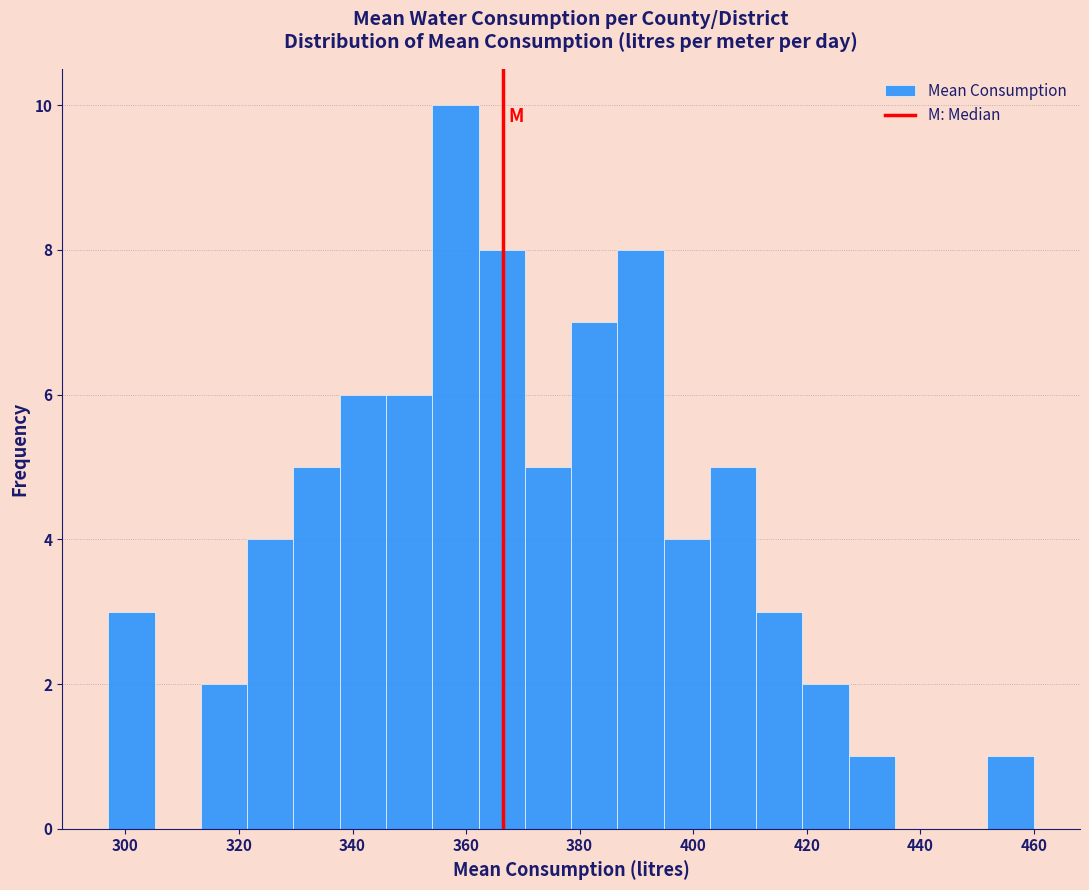

Which range on the x-axis has the tallest bar?

354 to 362